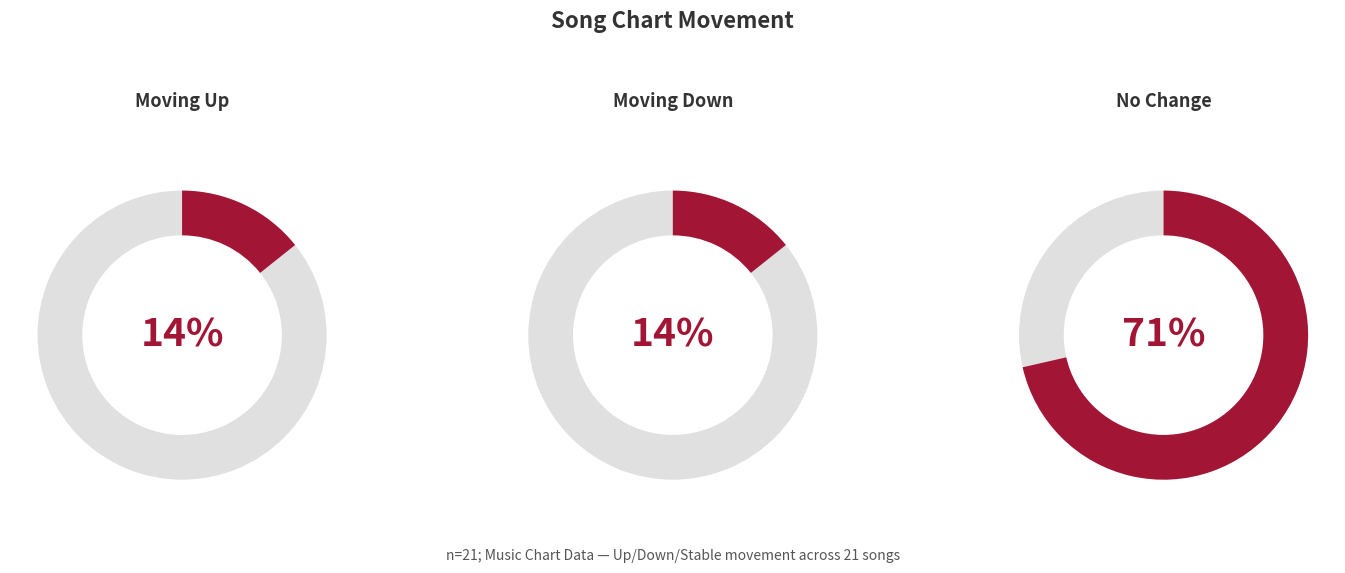

Count the number of slices in the pie.

3